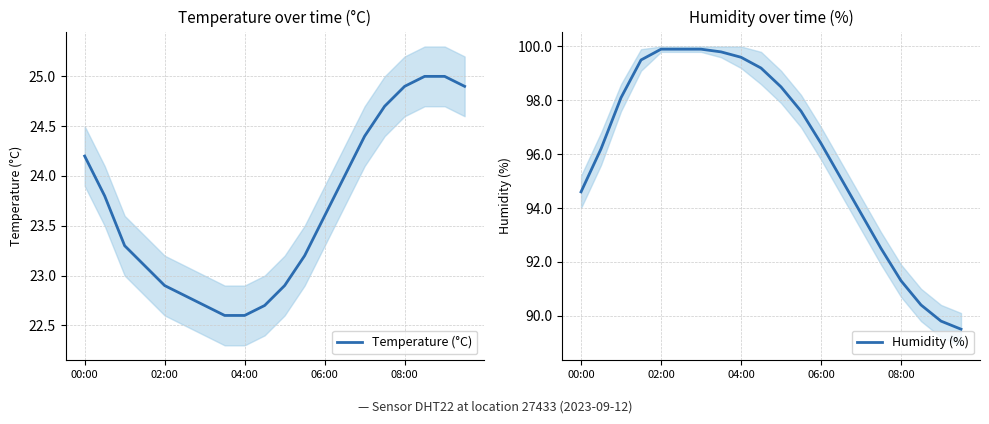

What is the minimum value for Temperature (°C)?

22.6